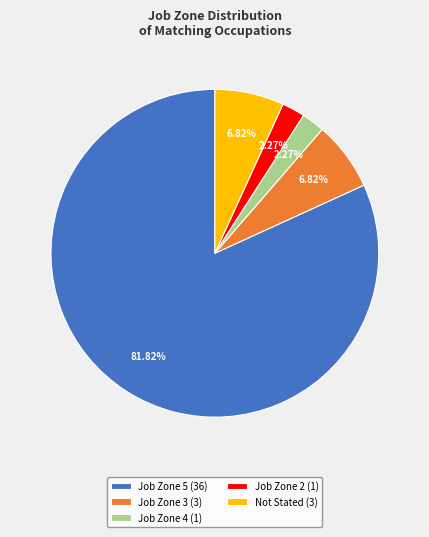

Combined, do Job Zone 3 (3) and Not Stated (3) account for over 50%?

No